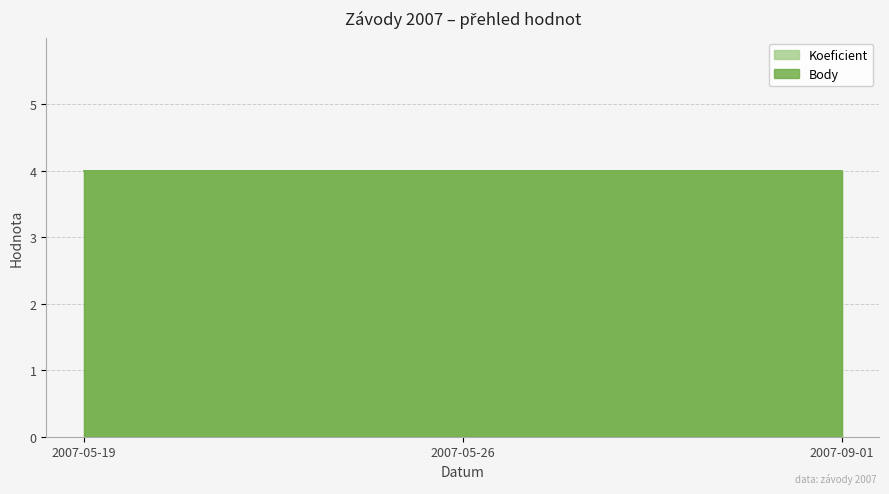

The value of Body at 2007-09-01 is 1. True or false?

False